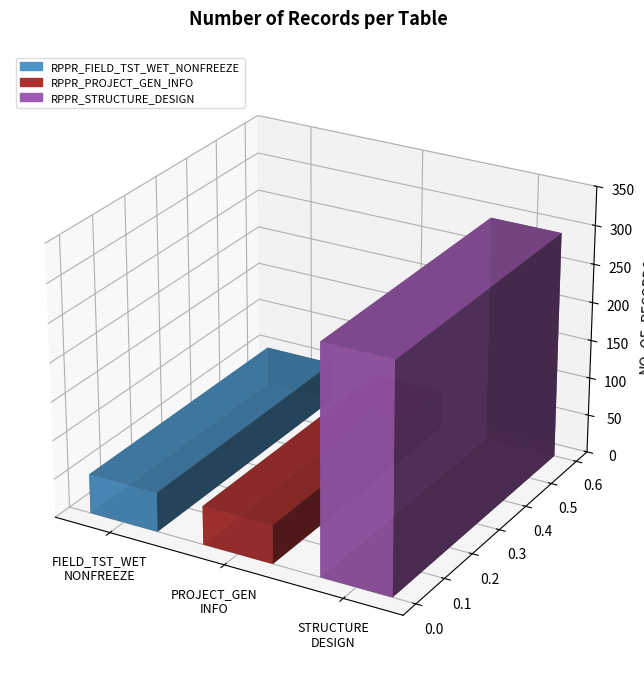

Does the chart contain any negative values?

No